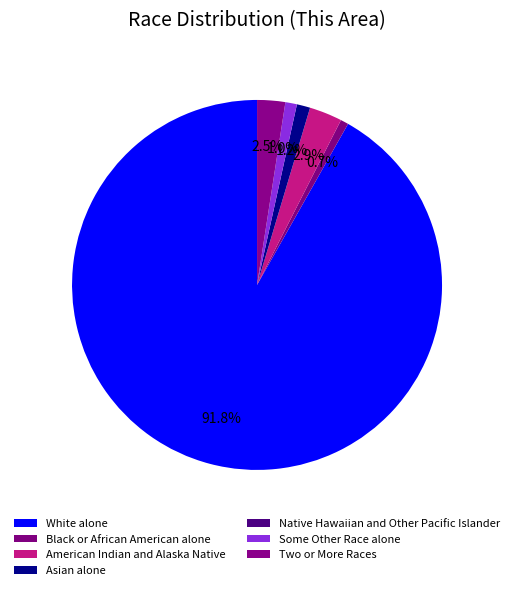

True or false: White alone accounts for 92% of the total.

True